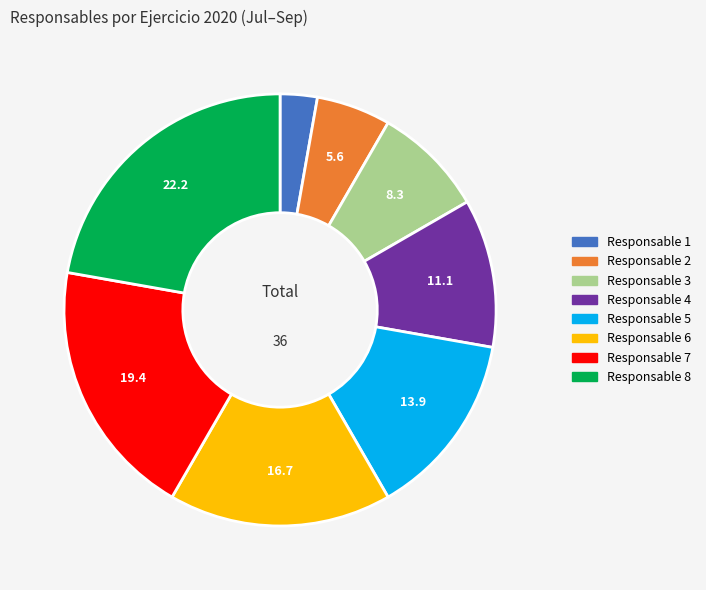

Is the sum of Responsable 5 and Responsable 1 greater than half?

No